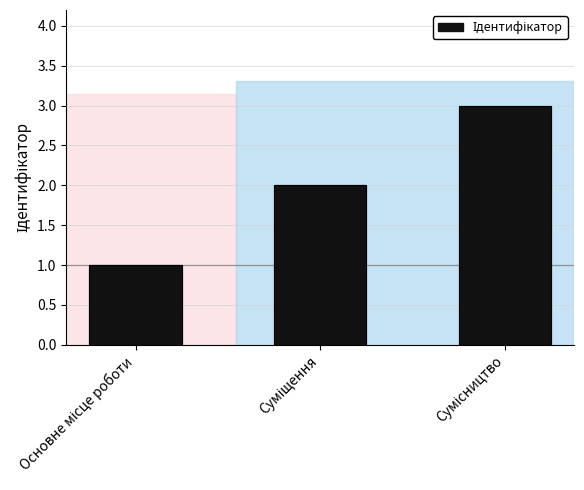

What is the label of the 1st bar from the left?

Основне місце роботи